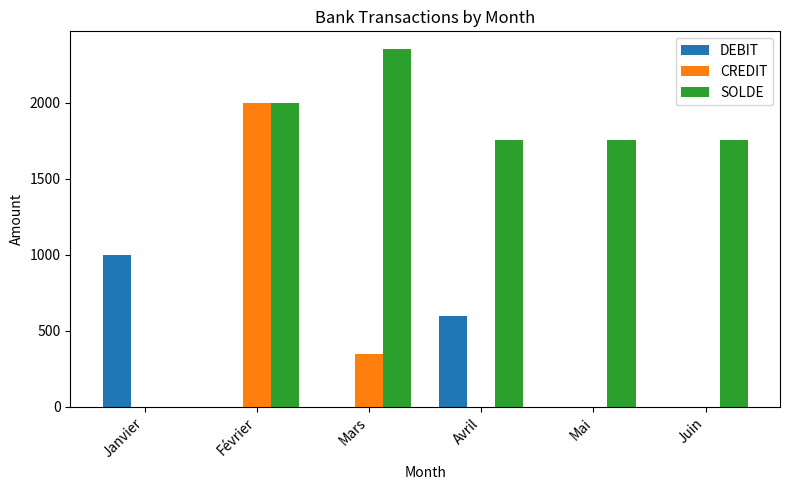

Is it true that CREDIT equals 0 at Mai?

True